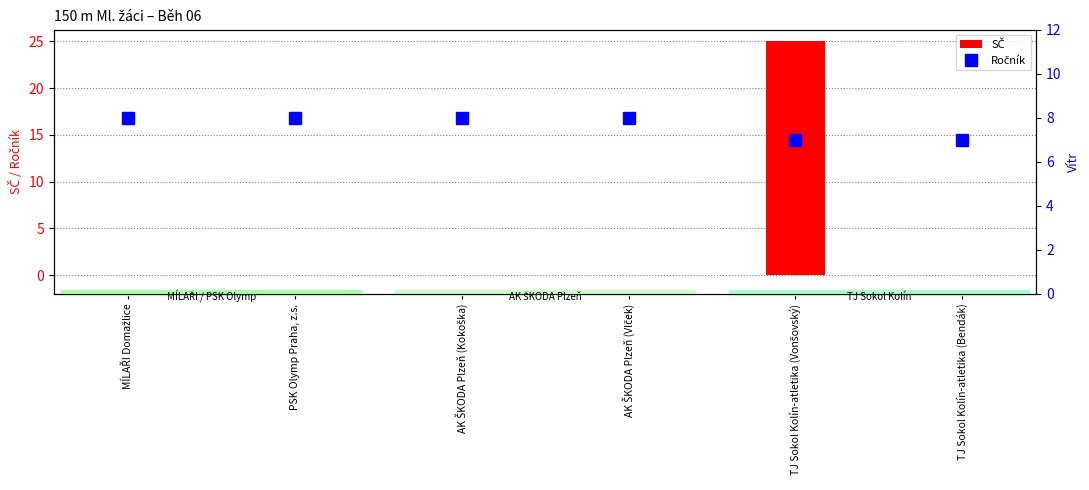

Are the bars horizontal?

No